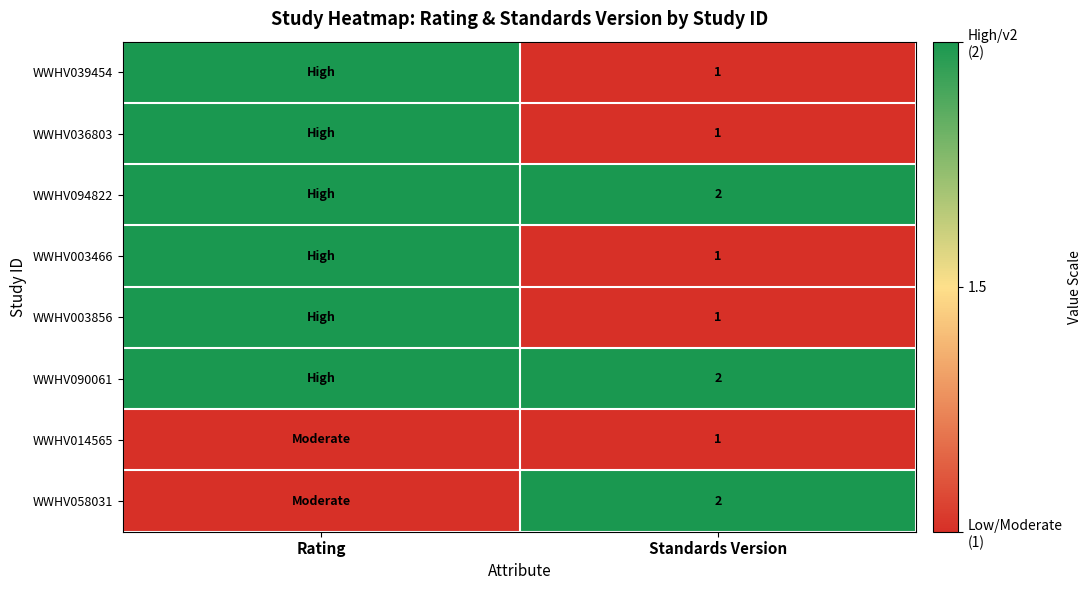

True or false: WWHV094822 has a value of 2 at Standards Version.

True